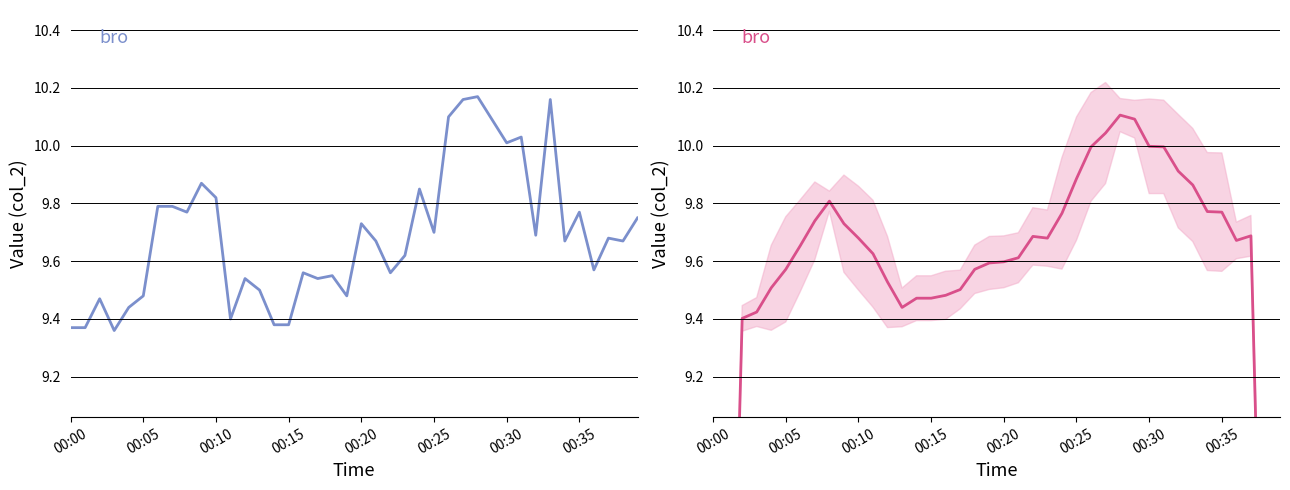

Which series has the largest total across all categories?

bro